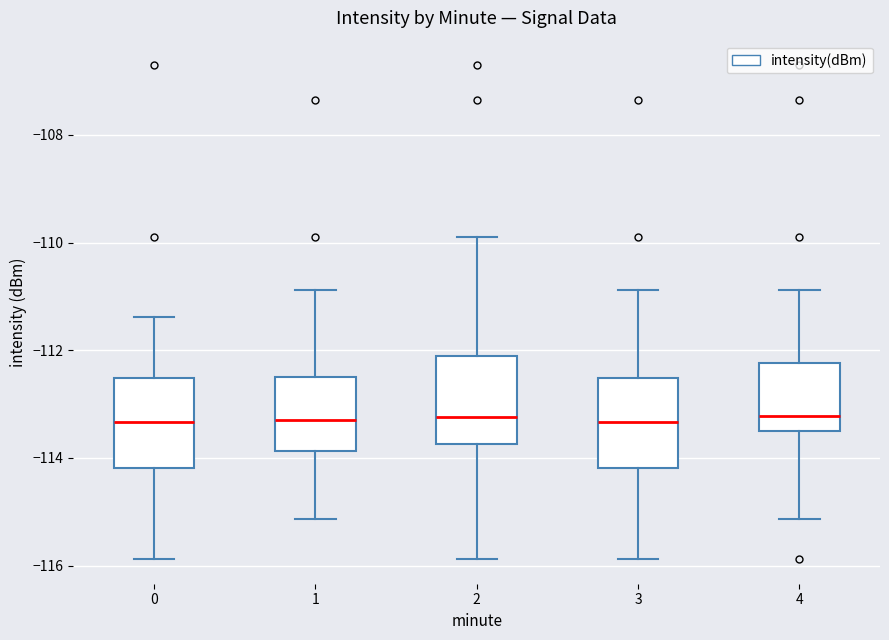

Reading left to right, read every box against the y-axis: the position of its median line, the range the box covers, and the ends of its whiskers. The values are not printed on the chart, so give them approximately, as read against the axis.

0: median -113.4, box -114.2 to -112.6, whiskers -115.8 to -111.4
1: median -113.2, box -113.8 to -112.4, whiskers -115.2 to -110.8
2: median -113.2, box -113.8 to -112.2, whiskers -115.8 to -109.8
3: median -113.4, box -114.2 to -112.6, whiskers -115.8 to -110.8
4: median -113.2, box -113.4 to -112.2, whiskers -115.2 to -110.8